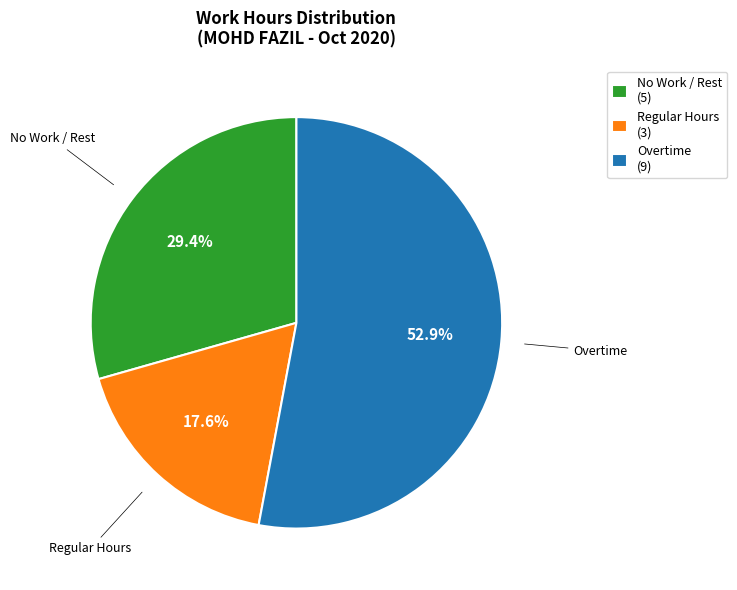

Rank the categories by value from highest to lowest.

Overtime (9), No Work / Rest (5), Regular Hours (3)